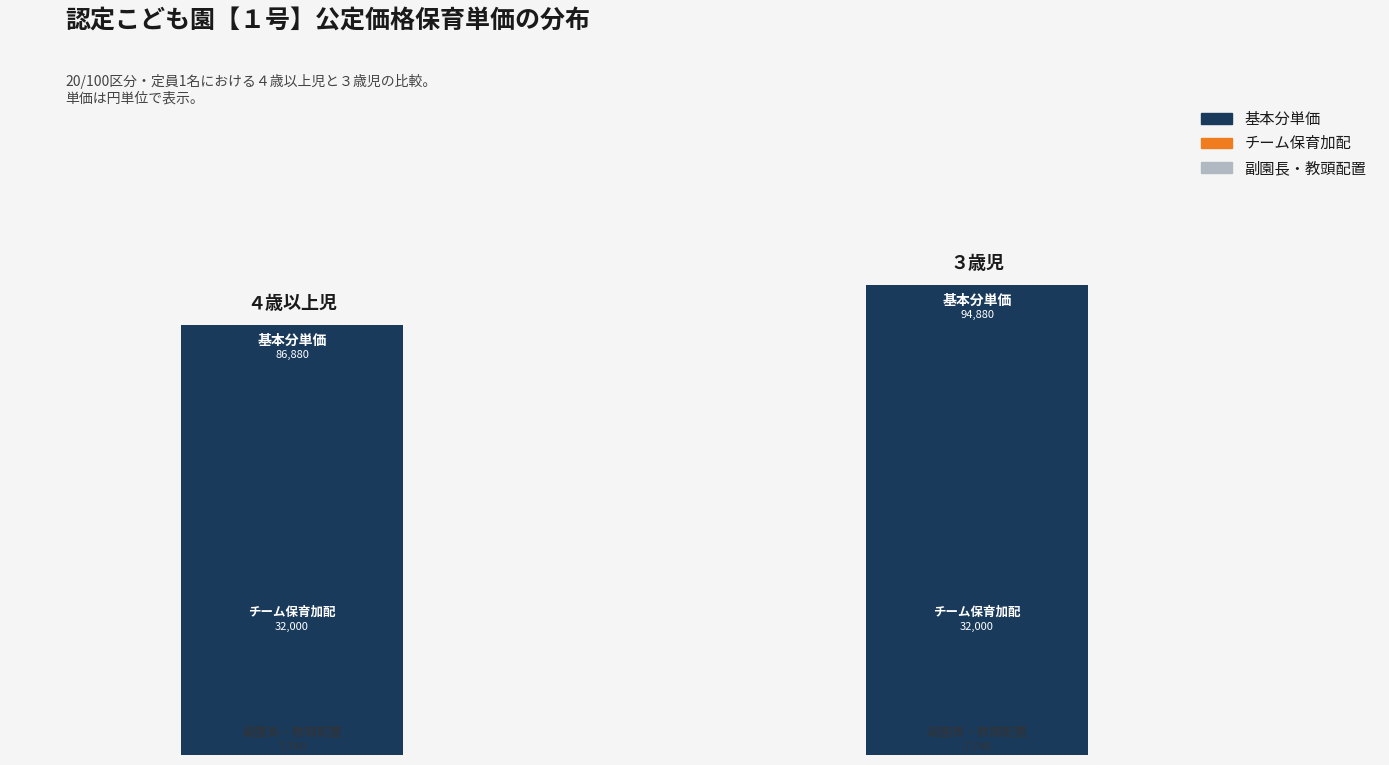

Between ４歳以上児 and ３歳児, which is larger?

３歳児